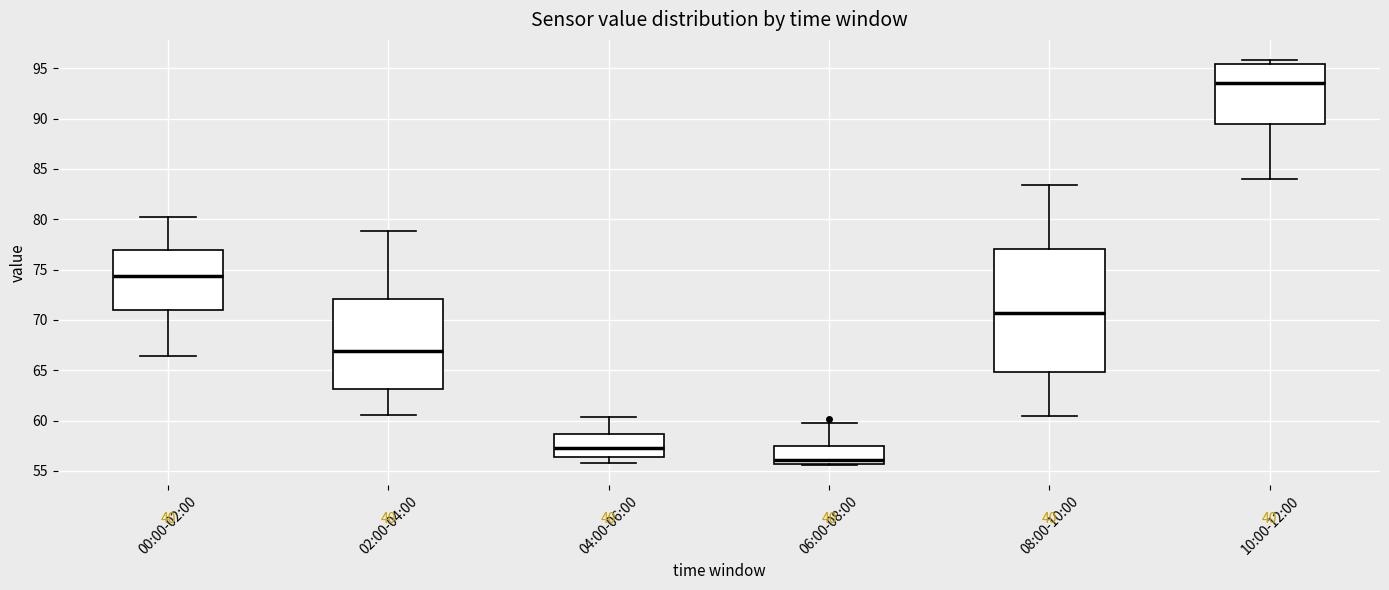

Reading left to right, transcribe this box plot: for each box, give where its median line is, the range the box spans, and where its two whiskers end, as read against the y-axis. The values are not printed on the chart, so give them approximately, as read against the axis.

00:00-02:00: median 74.5, box 71.0 to 77.0, whiskers 66.5 to 80.0
02:00-04:00: median 67.0, box 63.0 to 72.0, whiskers 60.5 to 79.0
04:00-06:00: median 57.5, box 56.5 to 58.5, whiskers 56.0 to 60.5
06:00-08:00: median 56.0, box 55.5 to 57.5, whiskers 55.5 to 60.0
08:00-10:00: median 70.5, box 65.0 to 77.0, whiskers 60.5 to 83.5
10:00-12:00: median 93.5, box 89.5 to 95.5, whiskers 84.0 to 96.0